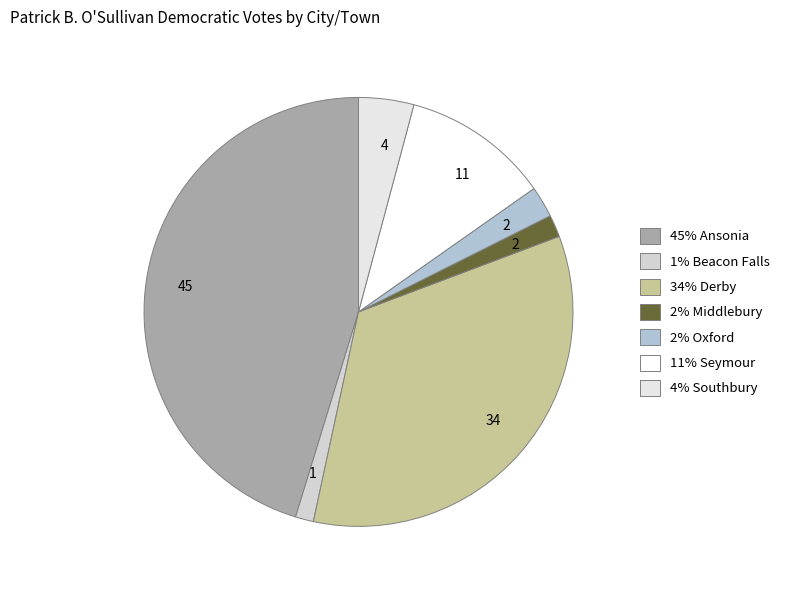

Count the number of slices in the pie.

7